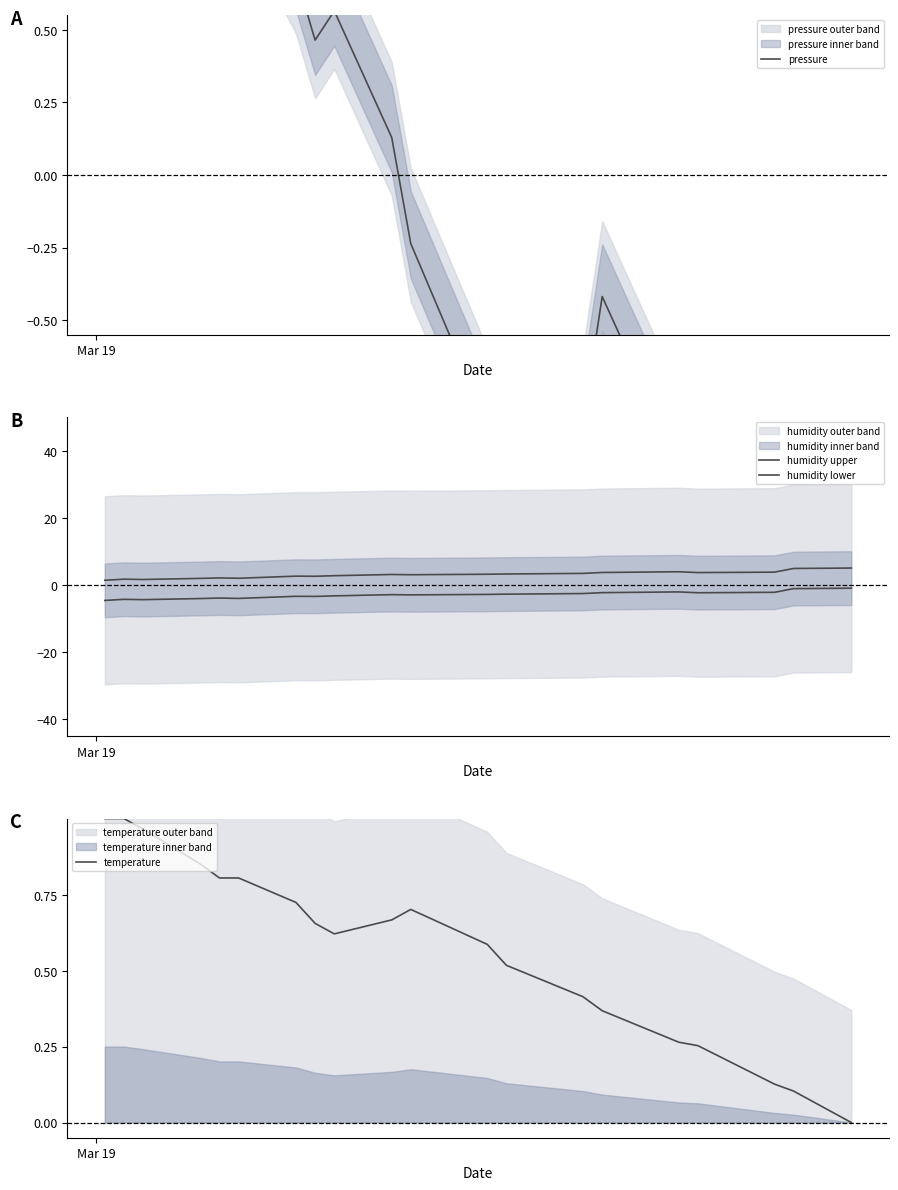

How many interior local peaks does the pressure series have?

5